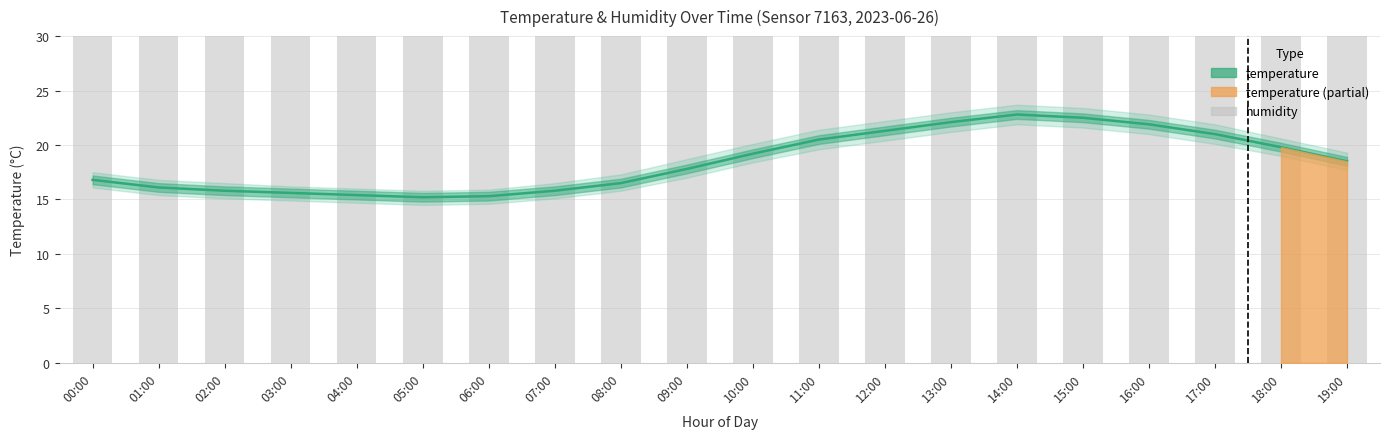

Does the chart contain stacked bars?

No